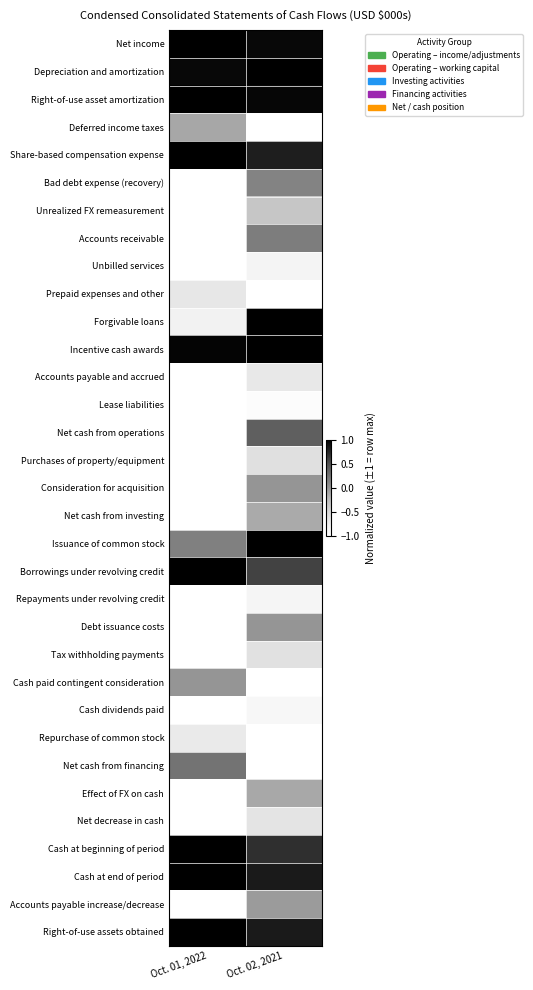

Between Oct. 01, 2022 and Oct. 02, 2021, which series saw the biggest shift?

Forgivable loans